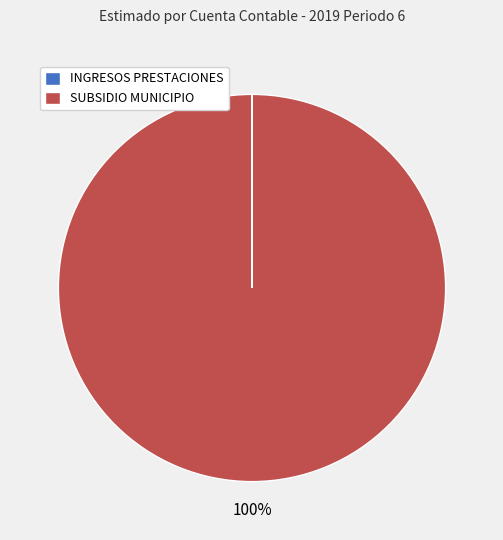

Which slice is the largest?

SUBSIDIO MUNICIPIO